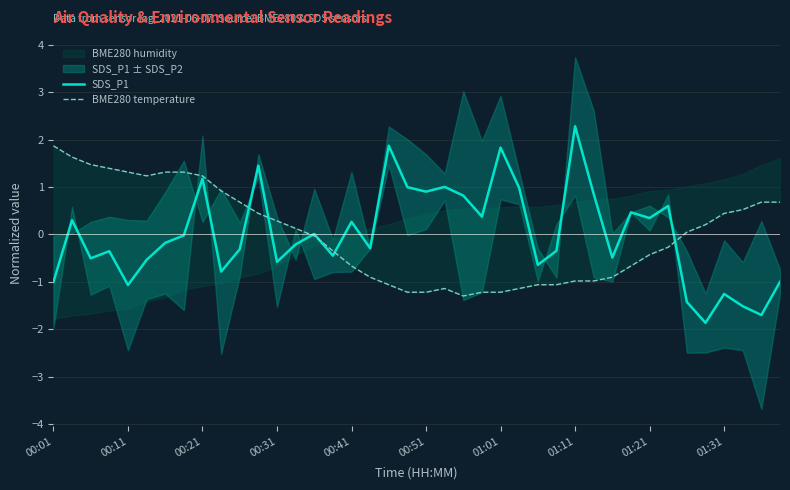

Reading left to right, list all the values displayed in this chart.

SDS_P1: -1.0	0.3	-0.5	-0.4	-1.1	-0.5	-0.2	-0.0	1.2	-0.8	-0.3	1.5	-0.6	-0.2	0.0	-0.4	0.3	-0.3	1.9	1.0	0.9	1.0	0.8	0.4	1.8	1.0	-0.6	-0.3	2.3	0.9	-0.5	0.5	0.3	0.6	-1.4	-1.9	-1.3	-1.5	-1.7	-1.0
BME280 temperature: 1.9	1.6	1.5	1.4	1.3	1.2	1.3	1.3	1.2	0.9	0.7	0.4	0.3	0.1	-0.0	-0.3	-0.7	-0.9	-1.1	-1.2	-1.2	-1.1	-1.3	-1.2	-1.2	-1.1	-1.1	-1.1	-1.0	-1.0	-0.9	-0.7	-0.4	-0.3	0.0	0.2	0.4	0.5	0.7	0.7